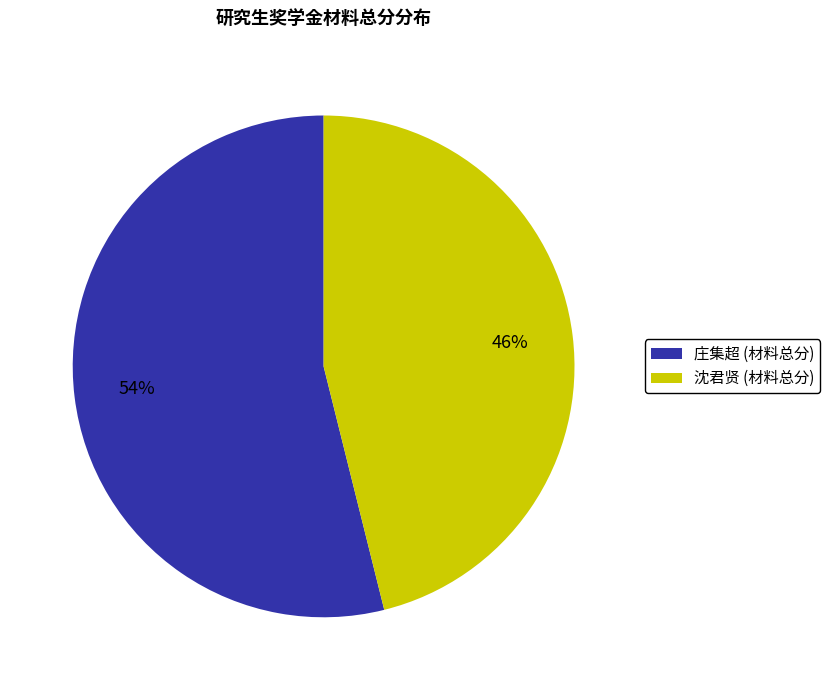

What is the largest slice in the pie chart?

庄集超